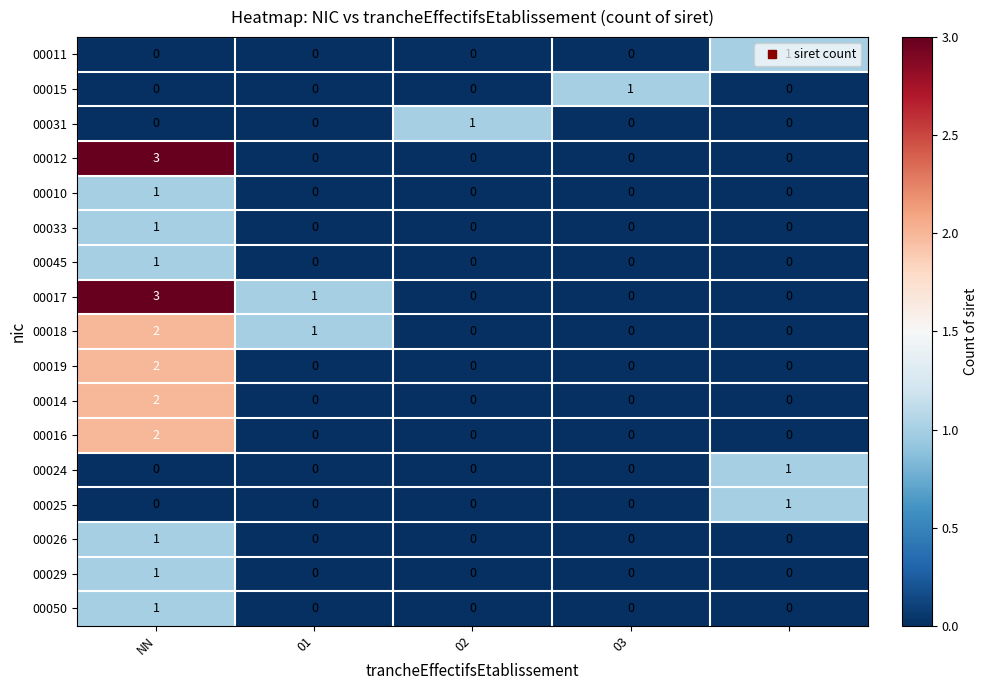

Which series has the largest total across all categories?

00017